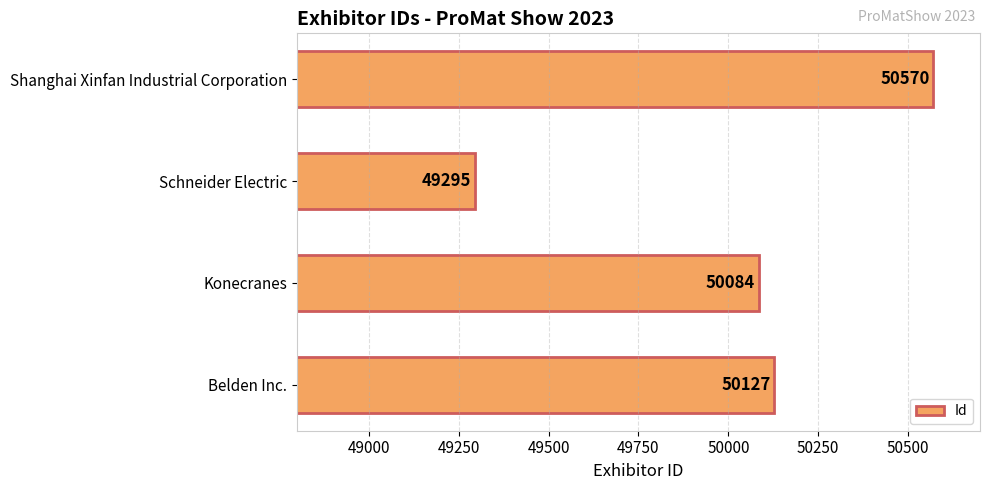

Reading bottom to top, extract all data points from this chart.

50127	50084	49295	50570